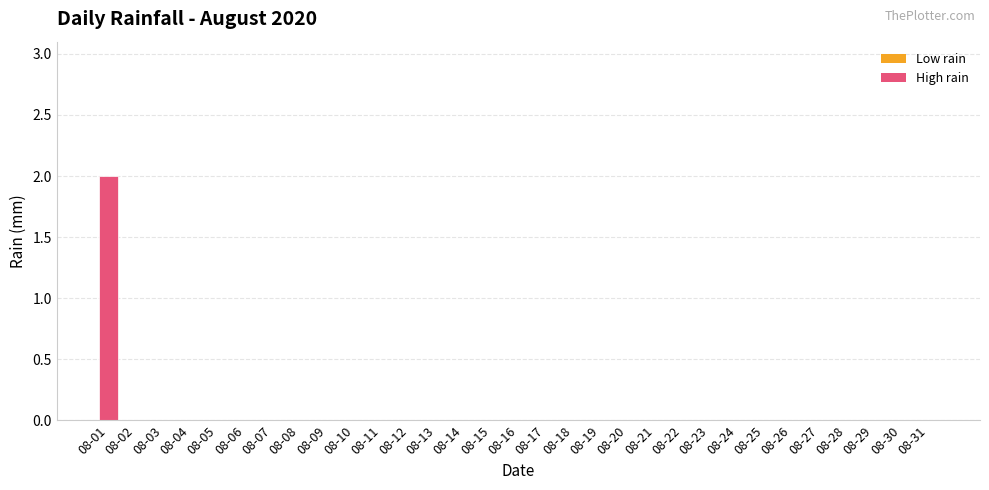

True or false: the data shows 1 at 08-07.

False